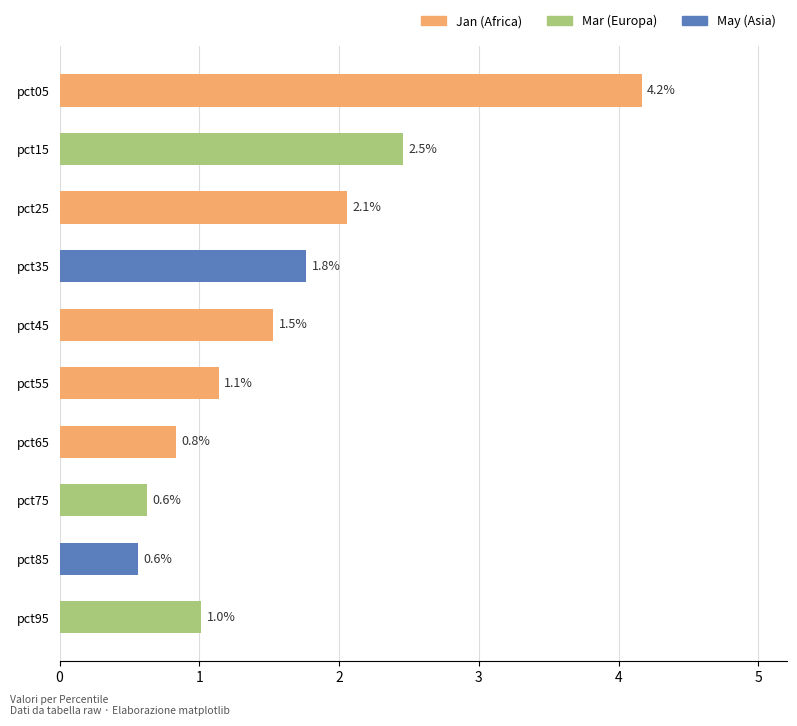

Between pct25 and pct65, which is larger?

pct25